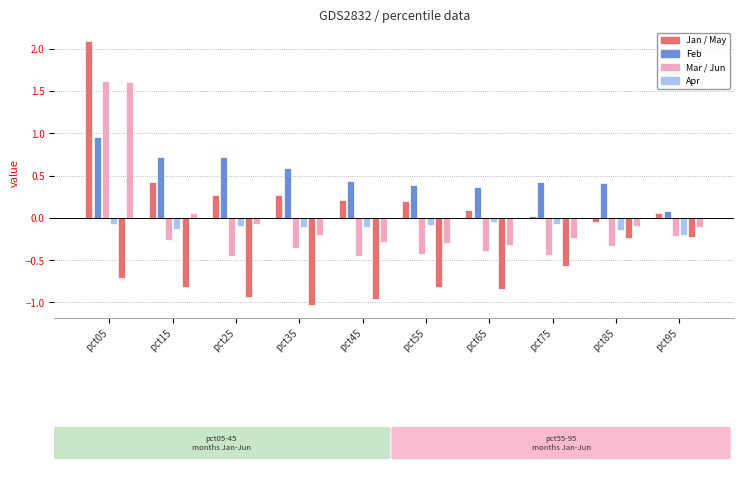

How many groups of bars are there?

10